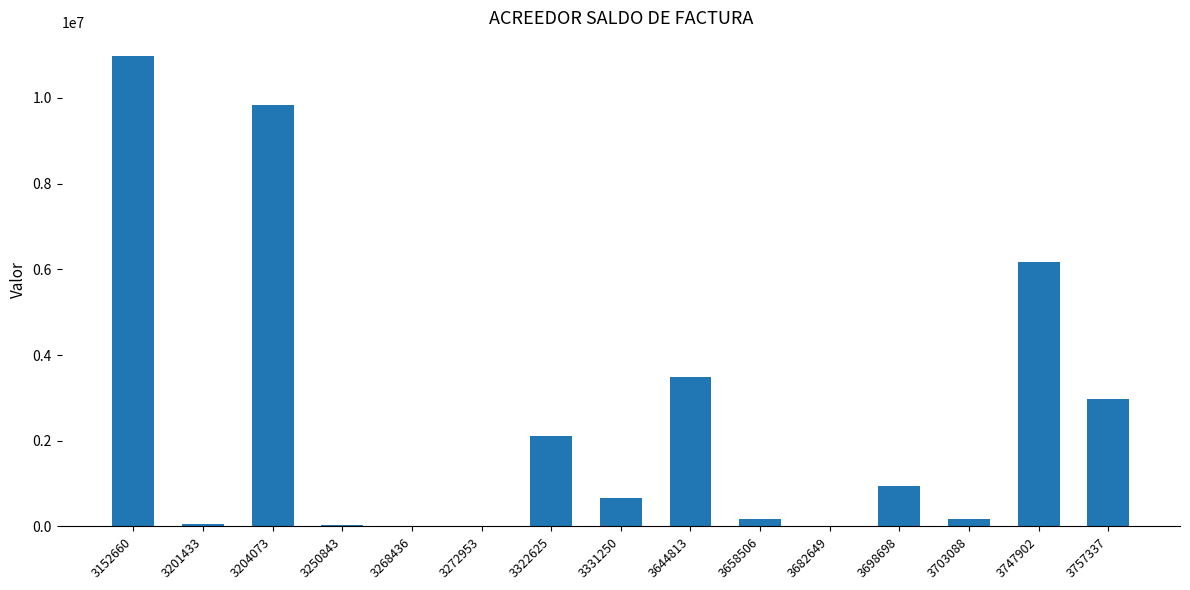

Approximately how many times larger is the value at 3644813 compared to 3204073?

0.4